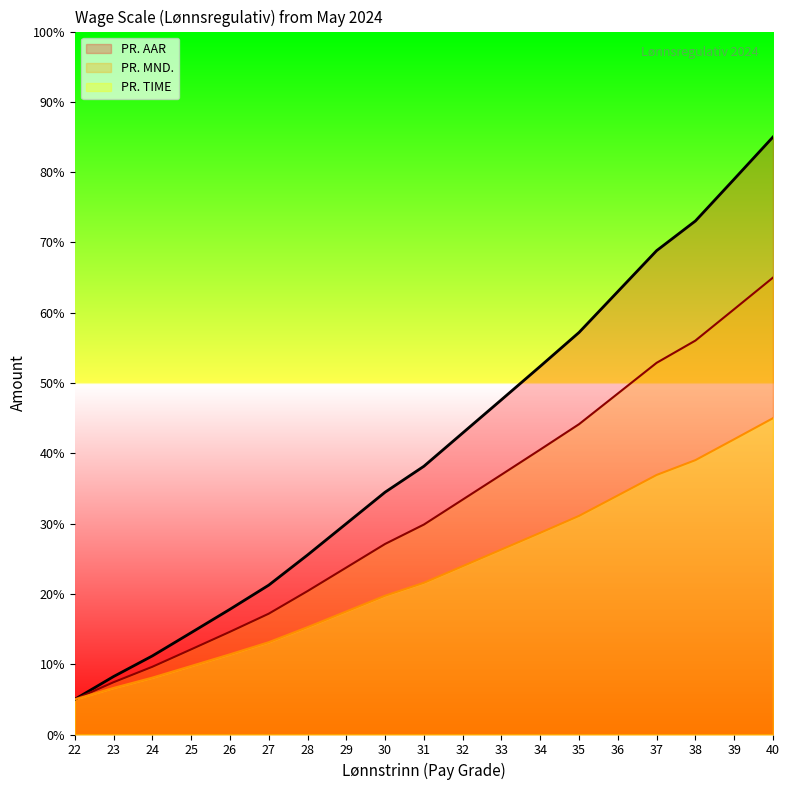

What is the difference between the second highest and minimum values in the PR. MND. series?

55.5